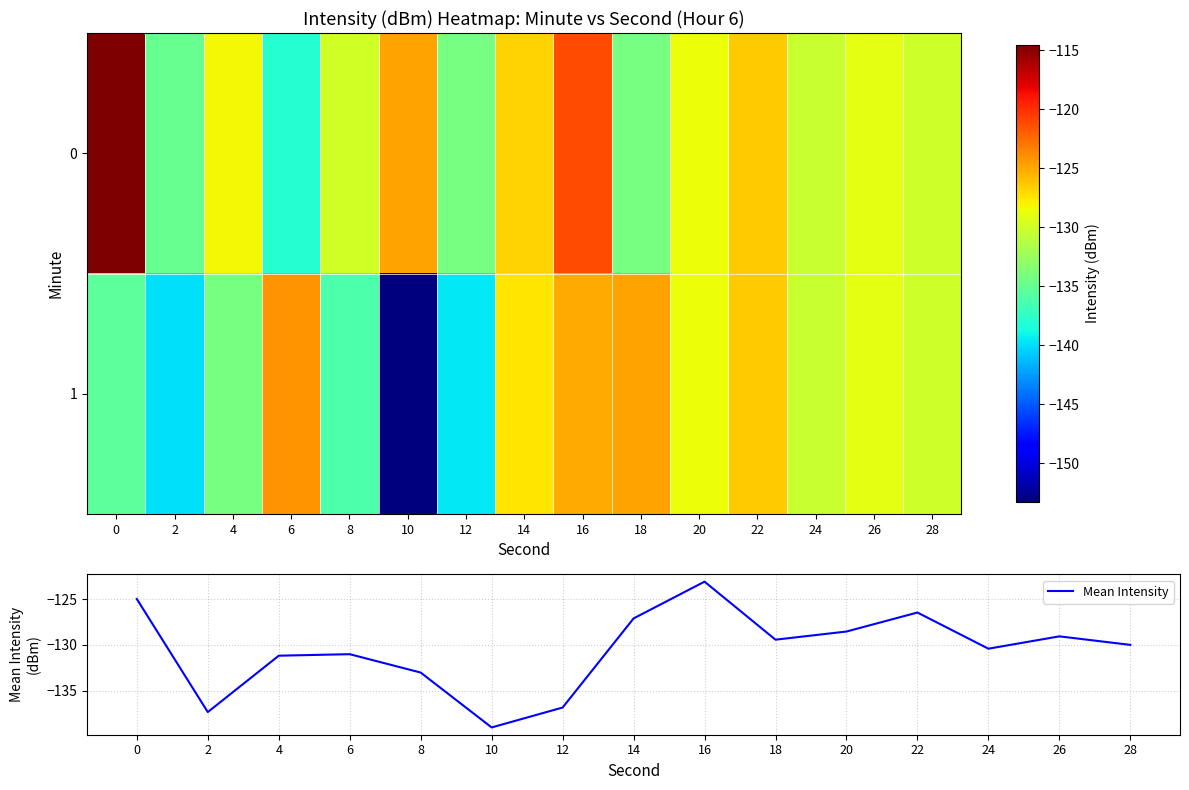

True or false: Mean Intensity has a value of -60.2 at 20.

False